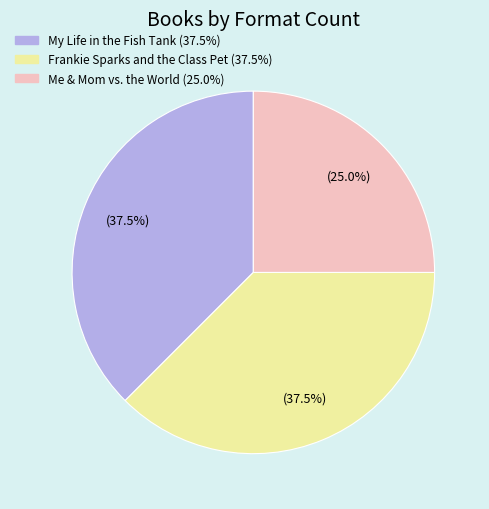

What is the smallest slice in the pie chart?

Me & Mom vs. the World